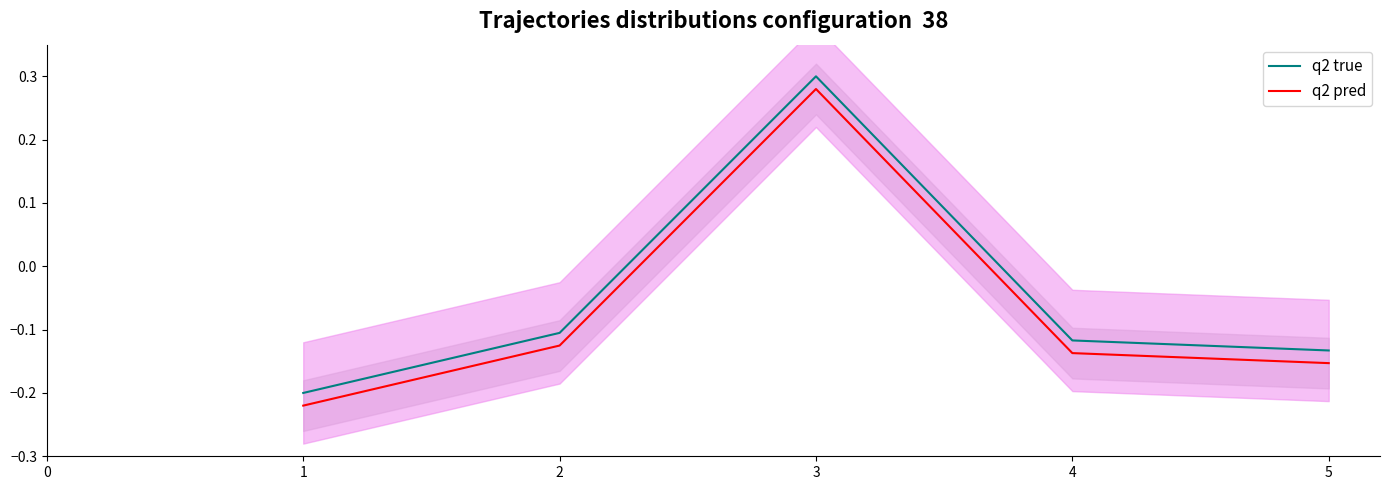

Where does the q2 pred series first go above 0?

3